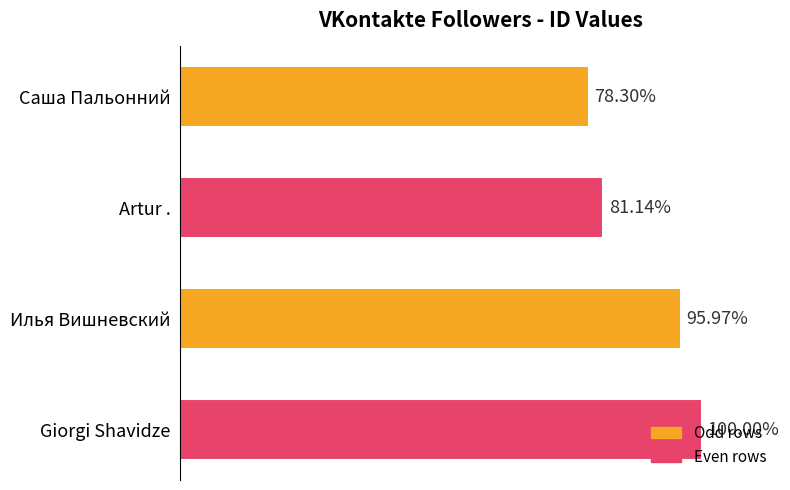

Count the values in the range 148349098 to 182823943.

3